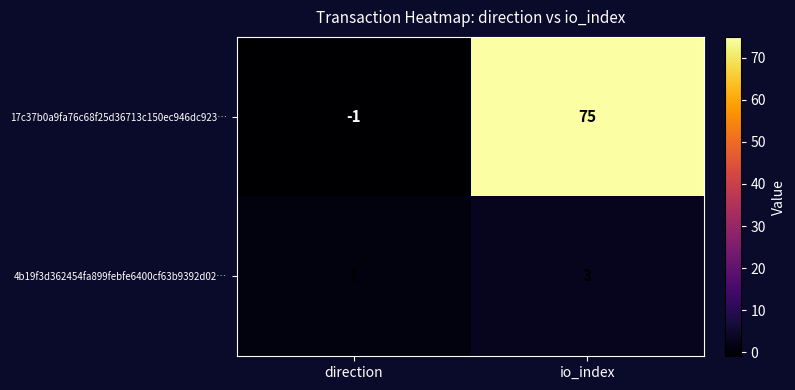

At which category is the sum across all series the highest?

io_index